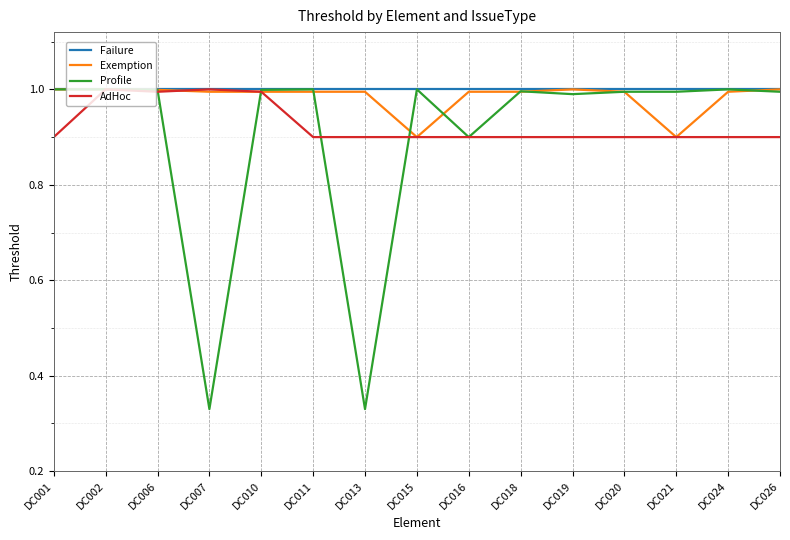

Is the value of AdHoc at DC019 greater than the value of Exemption at DC010?

No